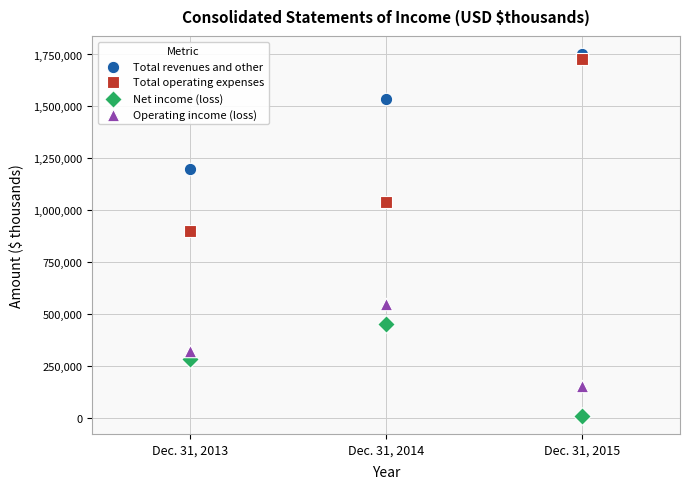

Which series reaches the minimum Y coordinate?

Net income (loss)